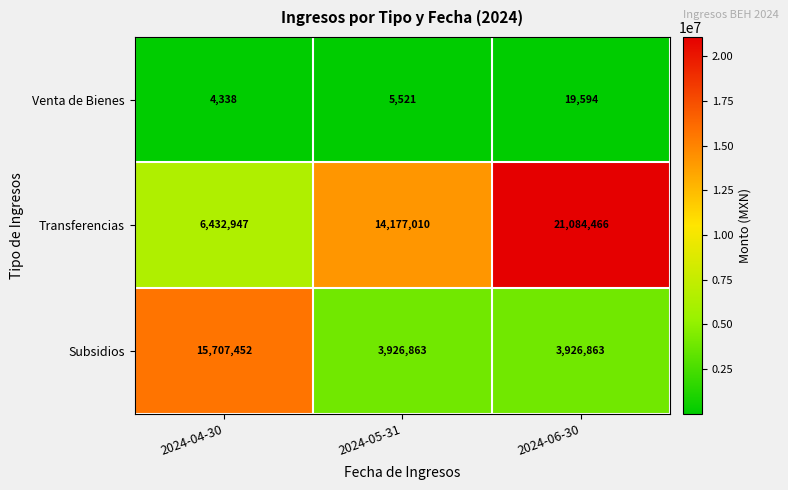

At which category is the sum across all series the highest?

2024-06-30